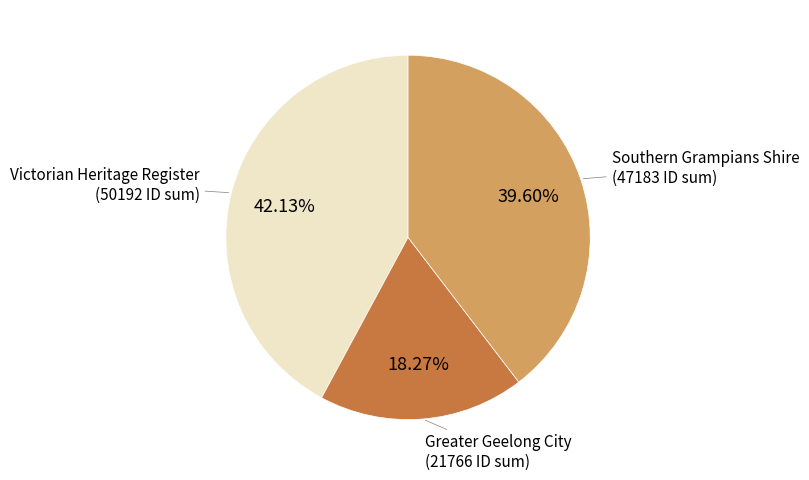

What is the largest slice in the pie chart?

Victorian Heritage Register